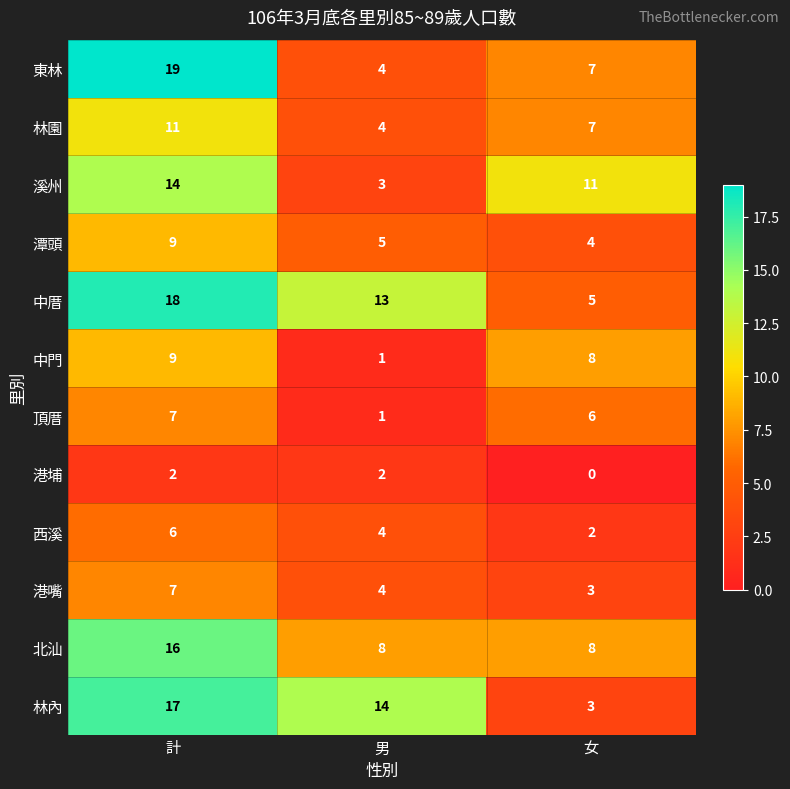

What is the difference between the maximum and minimum values in the 溪州 series?

11